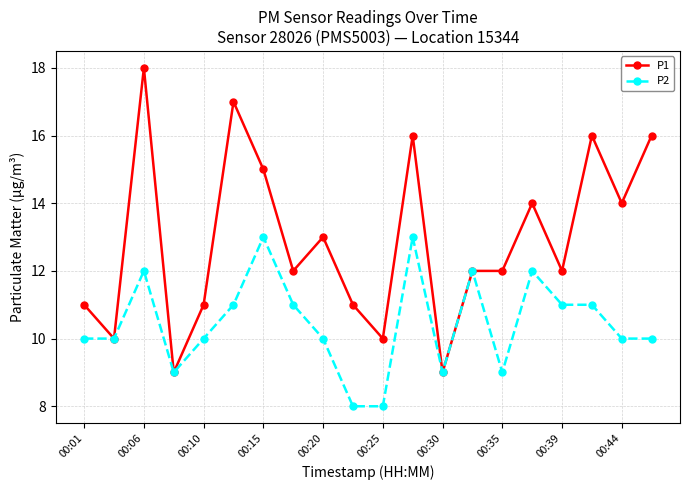

Which series has the largest range (max minus min)?

P1